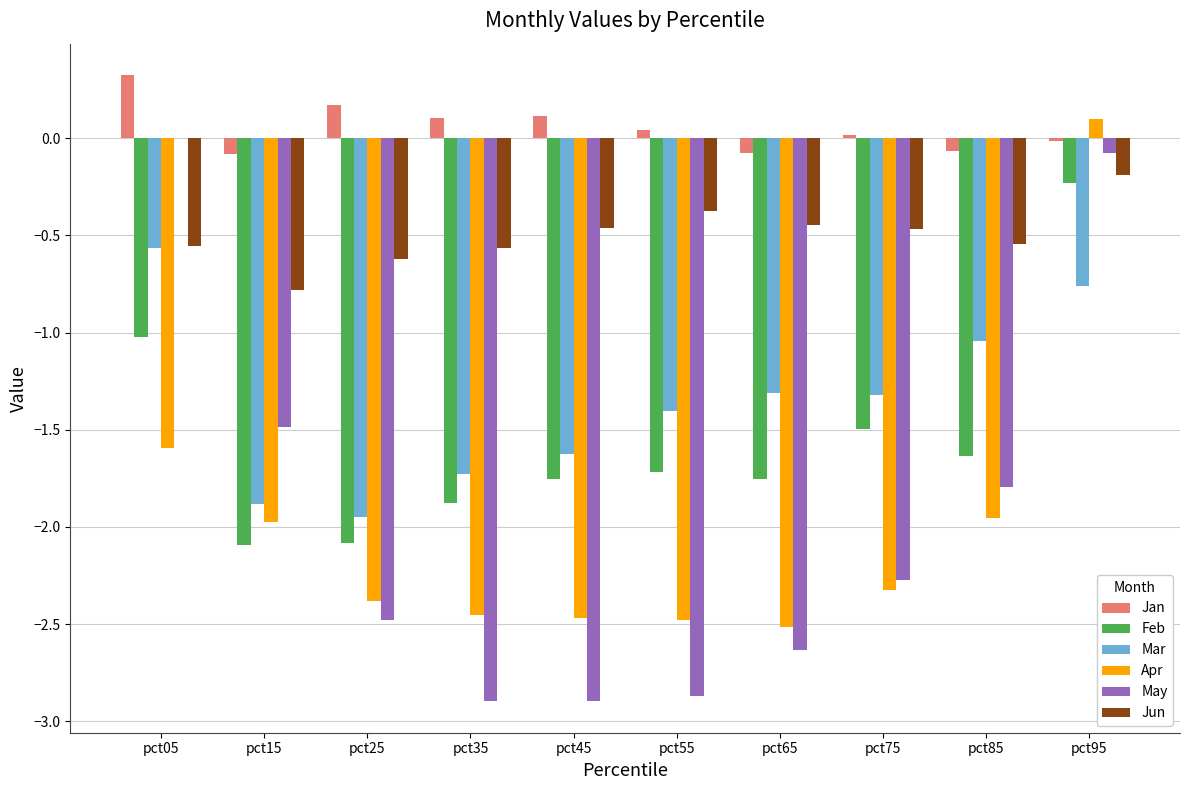

What is the sum of all Feb values?

-15.7